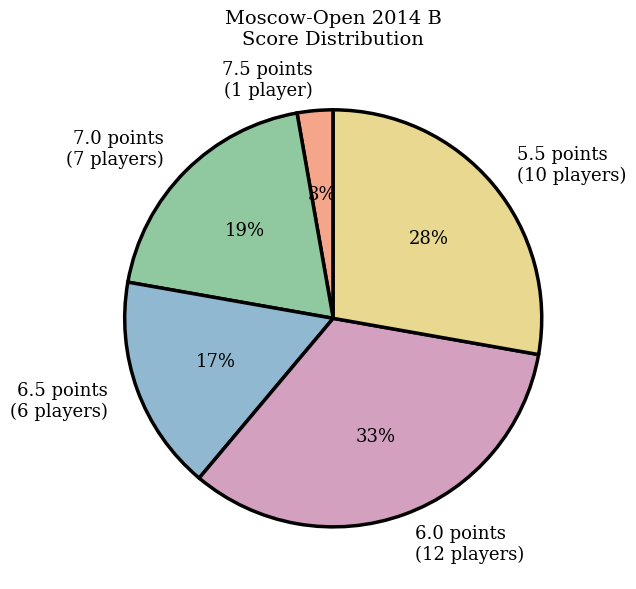

Does 6.5 points (6 players) account for over 50% of the chart?

No